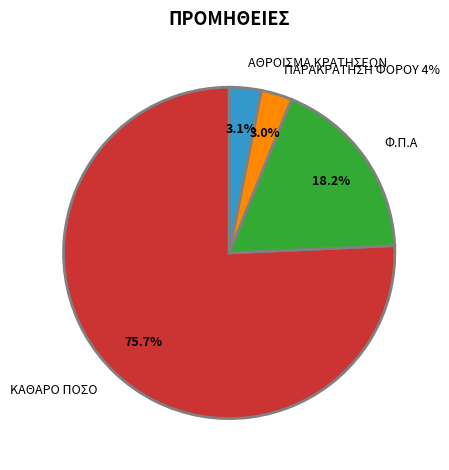

Is it true that ΑΘΡΟΙΣΜΑ ΚΡΑΤΗΣΕΩΝ is 3% of the pie?

True